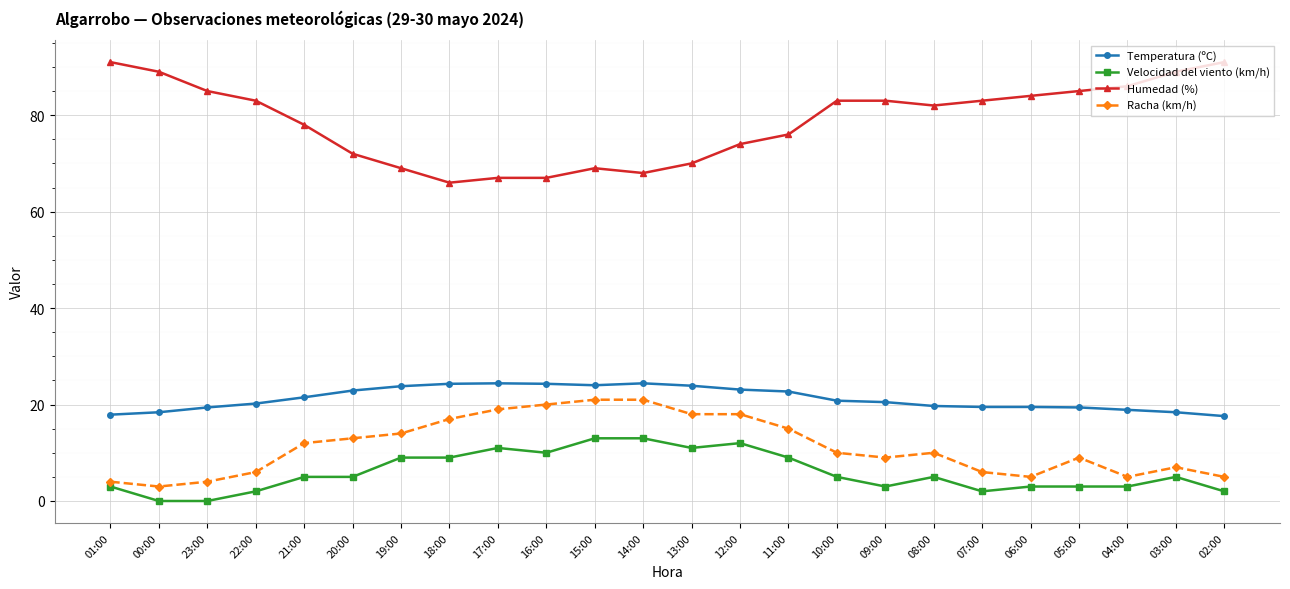

Between 20:00 and 06:00, which series saw the biggest shift?

Humedad (%)